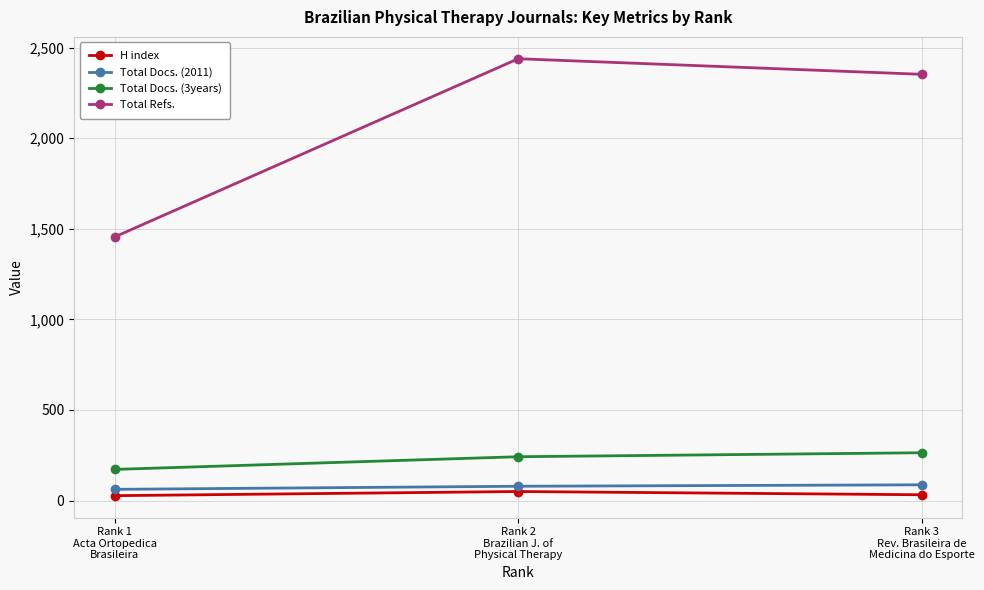

Which series has the widest spread of values?

Total Refs.